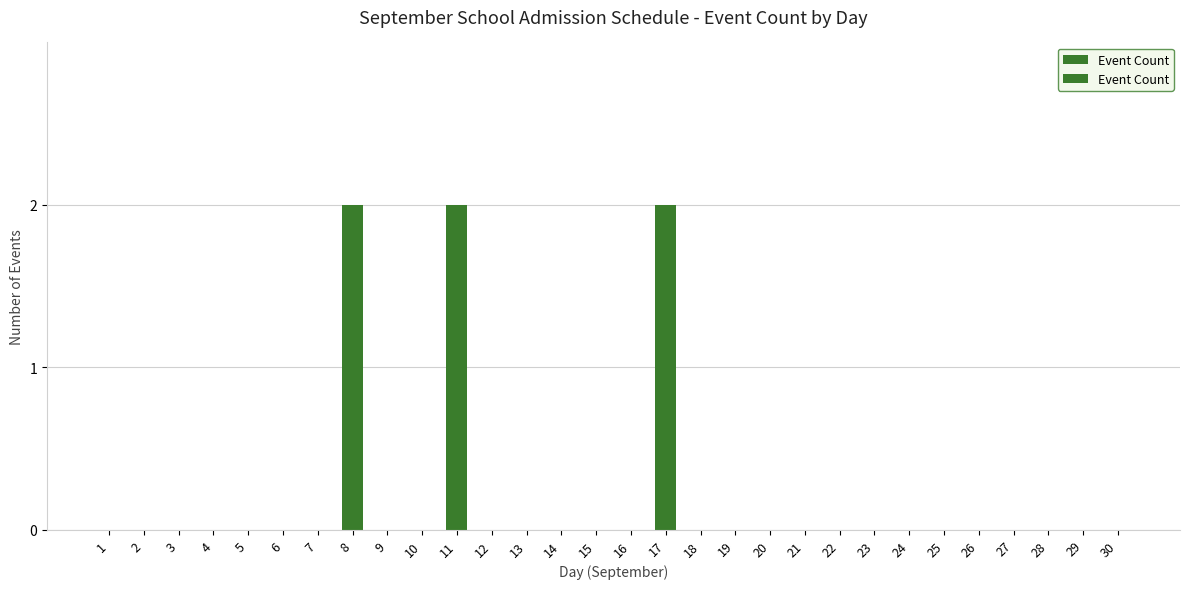

How many bars are there in total?

30